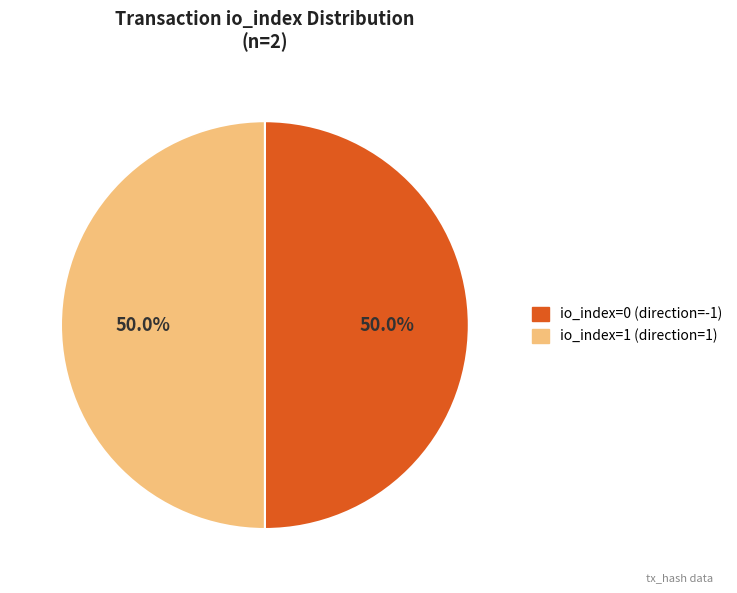

Approximately how many times larger is the value at io_index=1 (direction=1) compared to io_index=0 (direction=-1)?

1.0